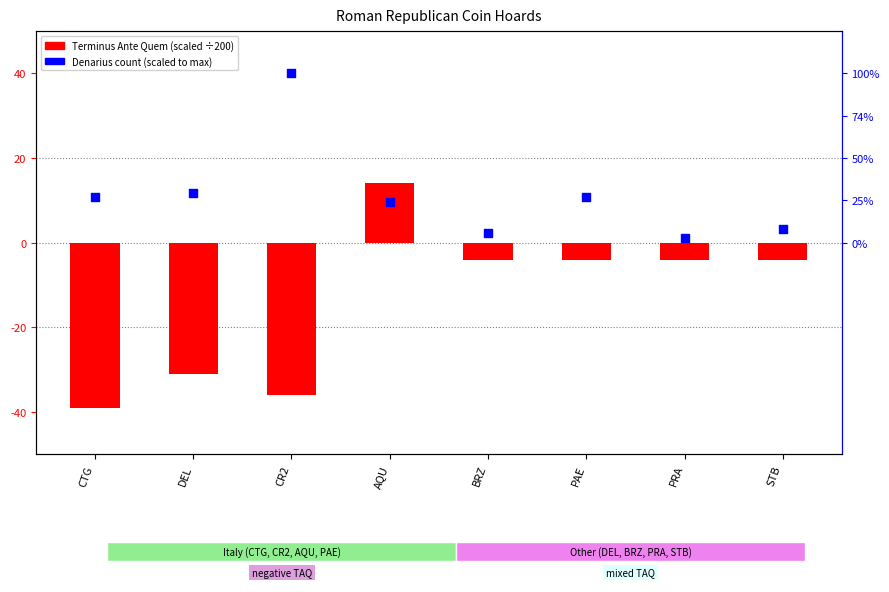

What are all the series names shown in the legend?

Terminus Ante Quem (scaled), Denarius count (scaled)